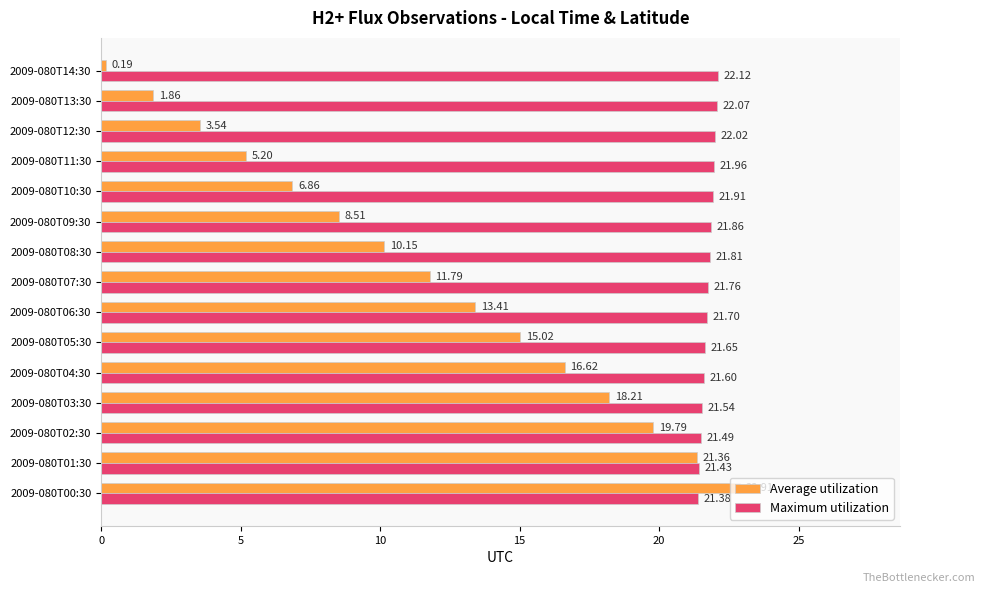

What is the difference between the second highest and minimum values in the Average utilization series?

21.2